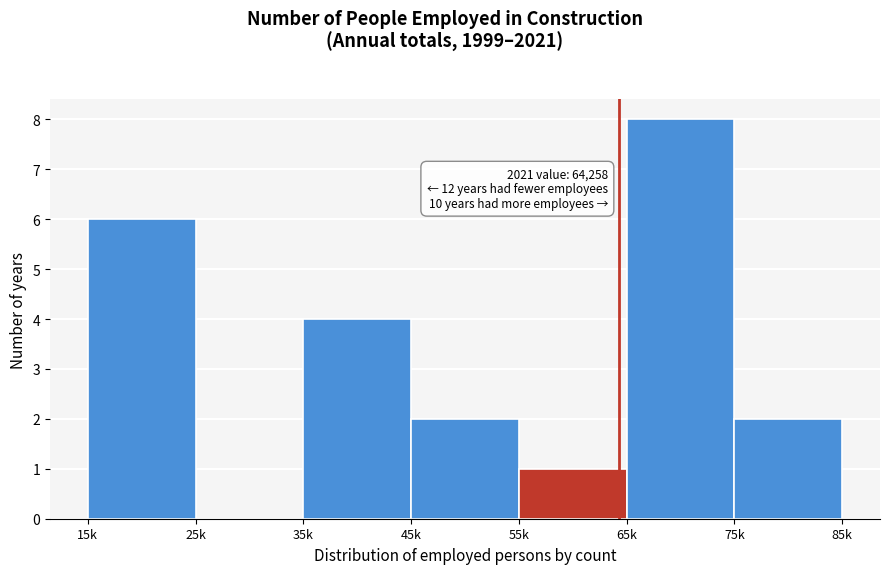

Reading left to right, transcribe all the data shown in this chart.

15k=6	25k=0	35k=4	45k=2	55k=1	65k=8	75k=2